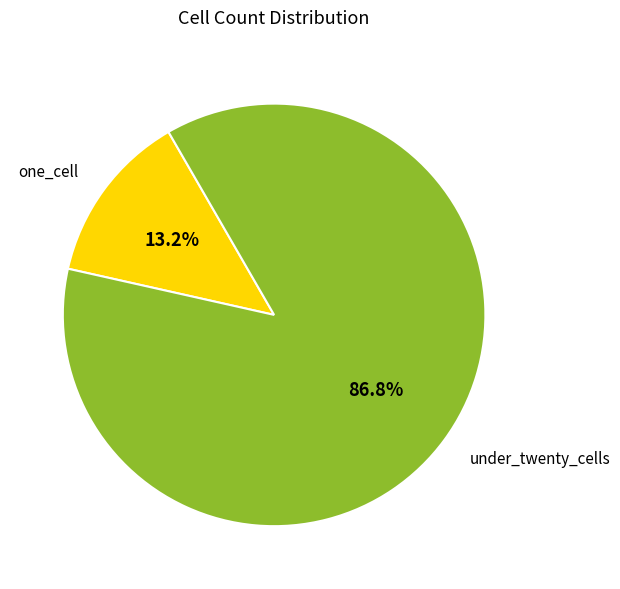

Does any single category account for the majority?

Yes